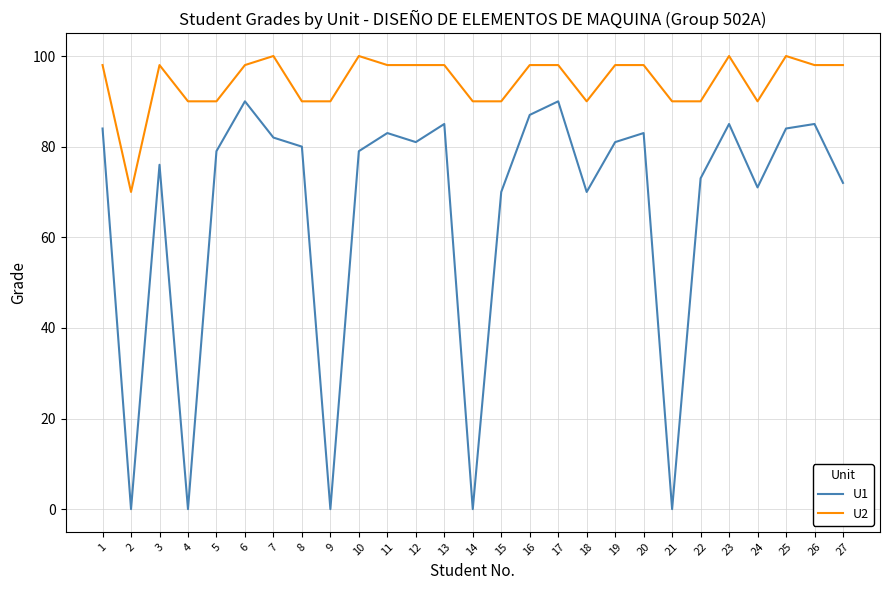

What are all the series names shown in the legend?

U1, U2